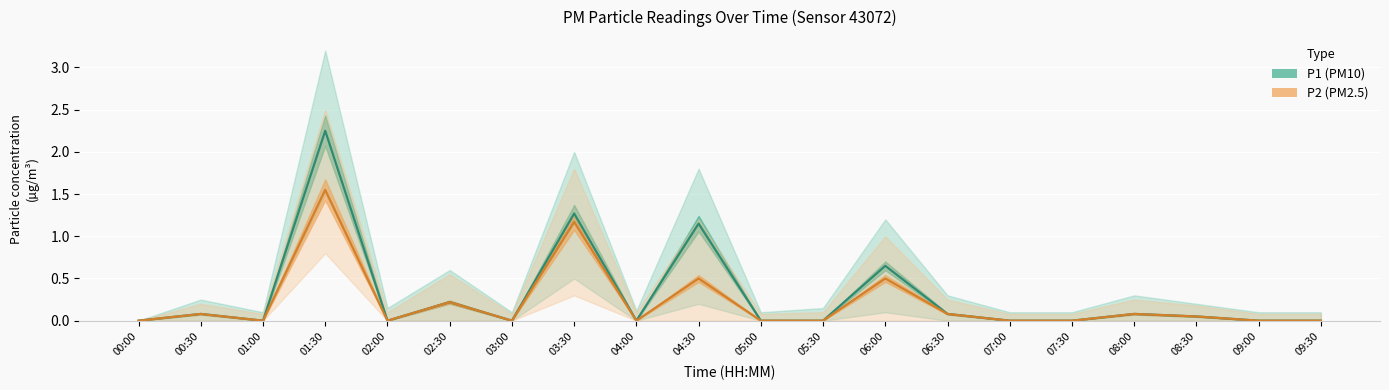

At 00:30, list the series in order from largest to smallest.

P1 (PM10), P2 (PM2.5)